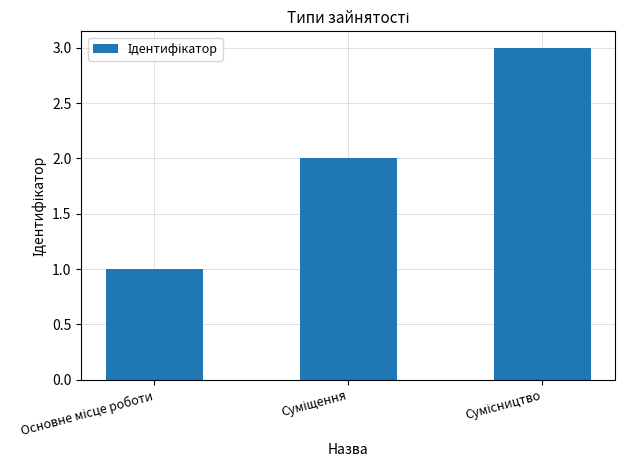

What is the sum of all values?

6